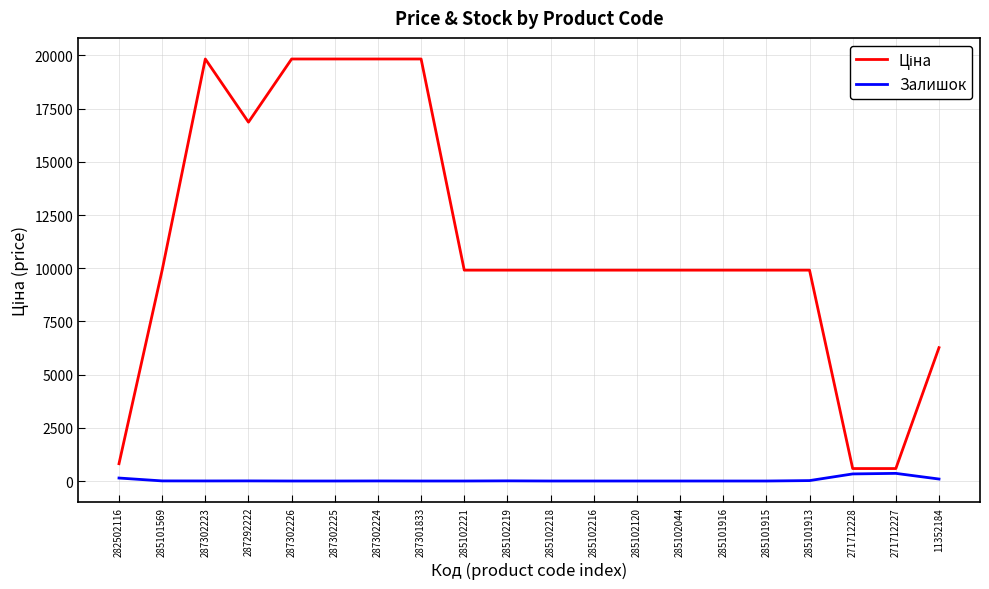

What is the difference between the highest and lowest values at 285102120?

9908.5